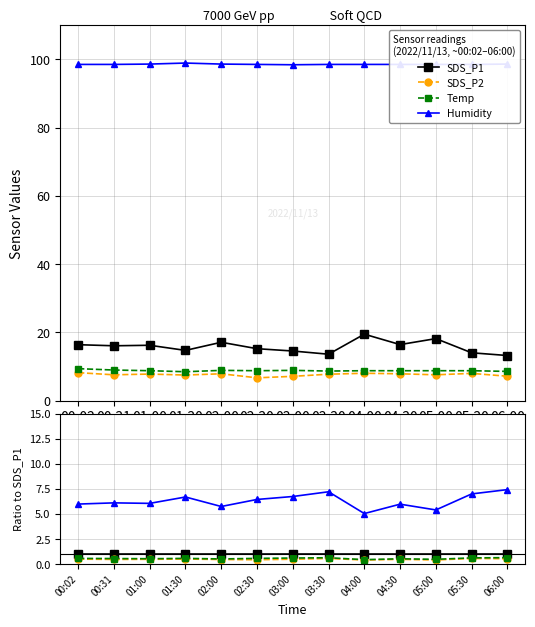

What are all the series names shown in the legend?

SDS_P1, SDS_P2, Temp, Humidity